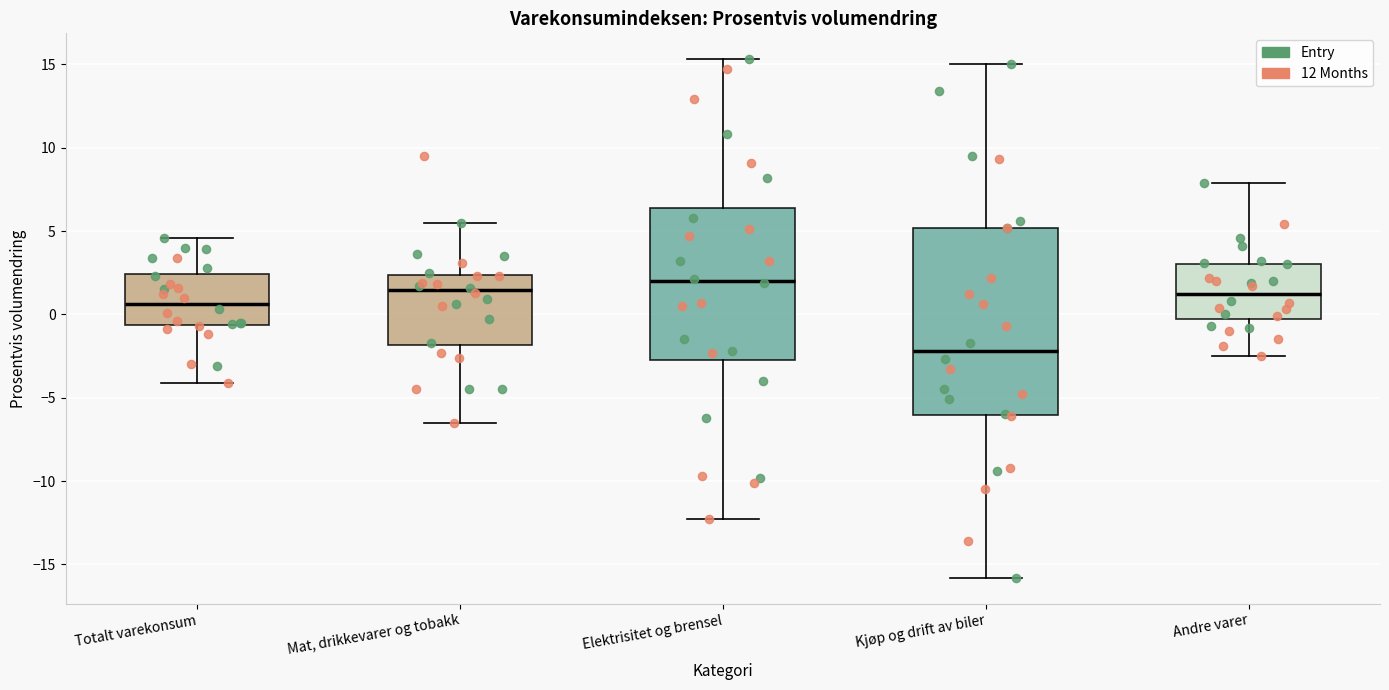

Reading left to right, transcribe this box plot: for each box, give where its median line is, the range the box spans, and where its two whiskers end, as read against the y-axis. The values are not printed on the chart, so give them approximately, as read against the axis.

Totalt varekonsum: median 0.5, box -0.5 to 2.5, whiskers -4.0 to 4.5
Mat, drikkevarer og tobakk: median 1.5, box -2.0 to 2.5, whiskers -6.5 to 5.5
Elektrisitet og brensel: median 2.0, box -2.5 to 6.5, whiskers -12.5 to 15.5
Kjøp og drift av biler: median -2.0, box -6.0 to 5.0, whiskers -16.0 to 15.0
Andre varer: median 1.5, box 0.0 to 3.0, whiskers -2.5 to 8.0